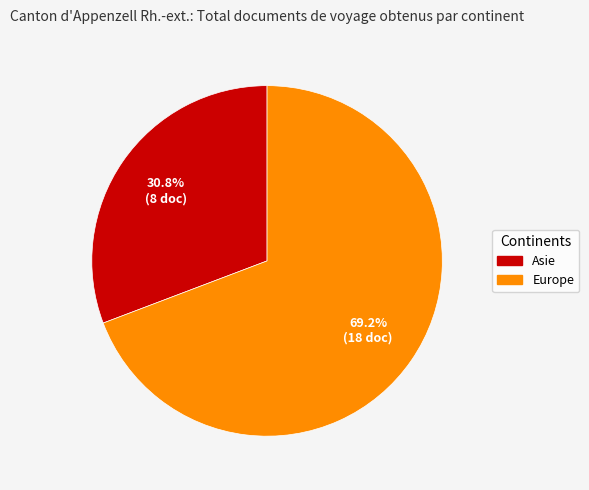

Is there any slice that represents more than half of the pie?

Yes